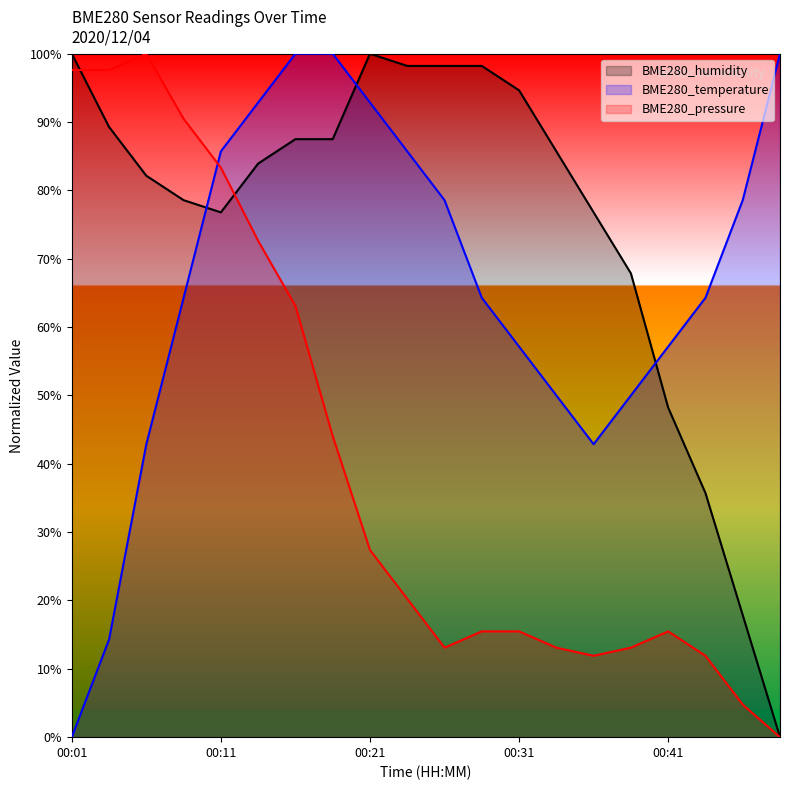

Reading left to right, extract all data points from this chart.

BME280_humidity: 00:01=100.0	00:03=89.3	00:06=82.1	00:08=78.6	00:11=76.8	00:13=83.9	00:16=87.5	00:18=87.5	00:21=100.0	00:23=98.2	00:26=98.2	00:28=98.2	00:31=94.6	00:33=85.7	00:36=76.8	00:38=67.9	00:41=48.2	00:43=35.7	00:46=17.9	00:49=0.0
BME280_temperature: 00:01=0.0	00:03=14.3	00:06=42.9	00:08=64.3	00:11=85.7	00:13=92.9	00:16=100.0	00:18=100.0	00:21=92.9	00:23=85.7	00:26=78.6	00:28=64.3	00:31=57.1	00:33=50.0	00:36=42.9	00:38=50.0	00:41=57.1	00:43=64.3	00:46=78.6	00:49=100.0
BME280_pressure: 00:01=97.6	00:03=97.6	00:06=100.0	00:08=90.5	00:11=83.3	00:13=72.6	00:16=63.1	00:18=44.0	00:21=27.4	00:23=20.2	00:26=13.1	00:28=15.5	00:31=15.5	00:33=13.1	00:36=11.9	00:38=13.1	00:41=15.5	00:43=11.9	00:46=4.8	00:49=0.0